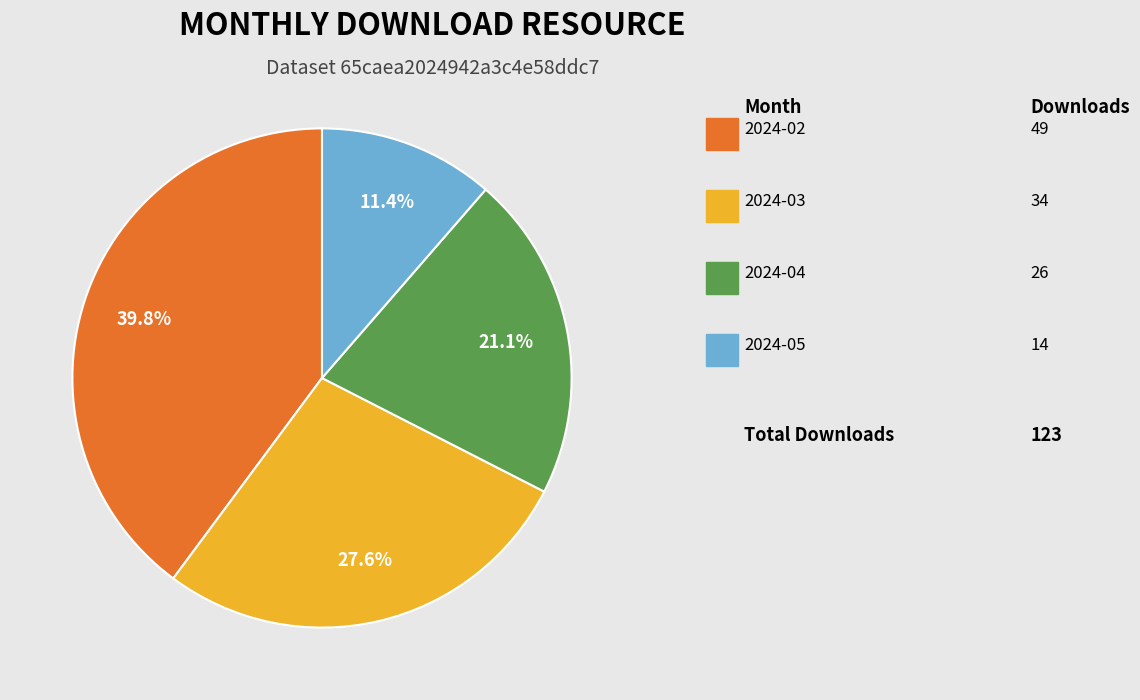

Count the number of slices in the pie.

4